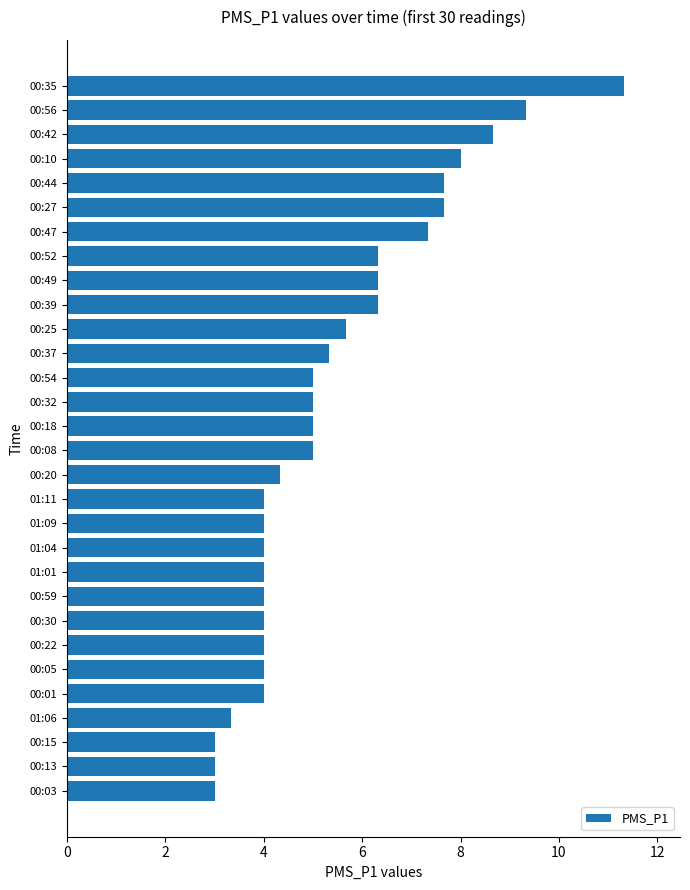

Reading top to bottom, transcribe all the data shown in this chart.

00:35=11.3	00:56=9.3	00:42=8.7	00:10=8.0	00:44=7.7	00:27=7.7	00:47=7.3	00:52=6.3	00:49=6.3	00:39=6.3	00:25=5.7	00:37=5.3	00:54=5.0	00:32=5.0	00:18=5.0	00:08=5.0	00:20=4.3	01:11=4.0	01:09=4.0	01:04=4.0	01:01=4.0	00:59=4.0	00:30=4.0	00:22=4.0	00:05=4.0	00:01=4.0	01:06=3.3	00:15=3.0	00:13=3.0	00:03=3.0